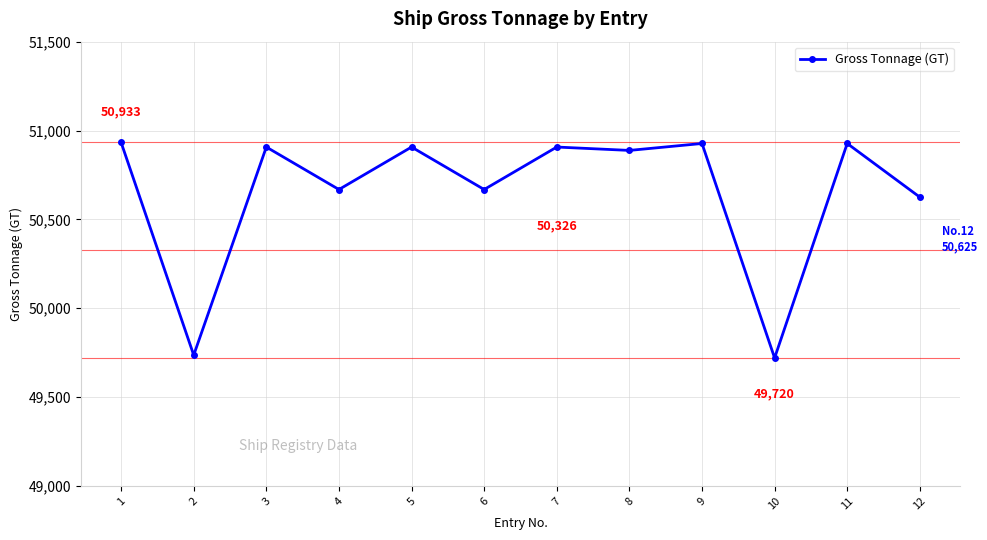

What is the ratio of the value at 10 to the value at 3?

1.0